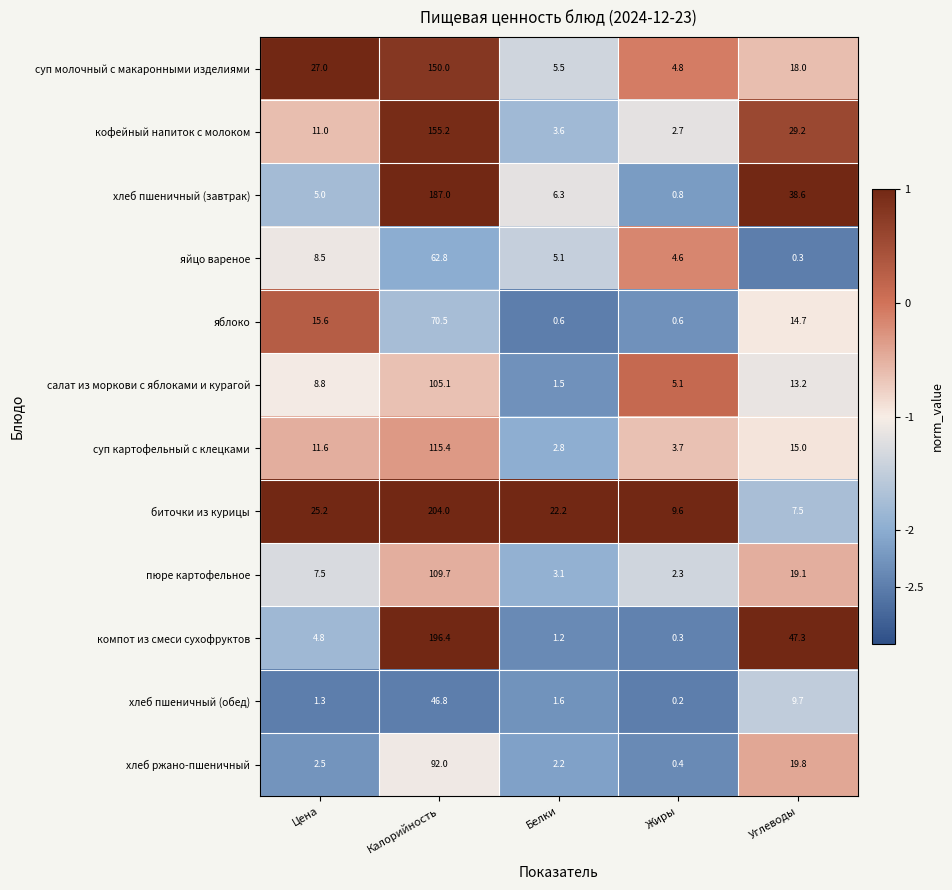

At which category is the sum across all series the highest?

Калорийность